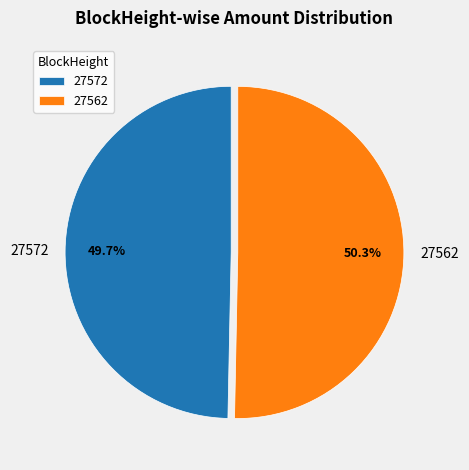

Count the number of slices in the pie.

2